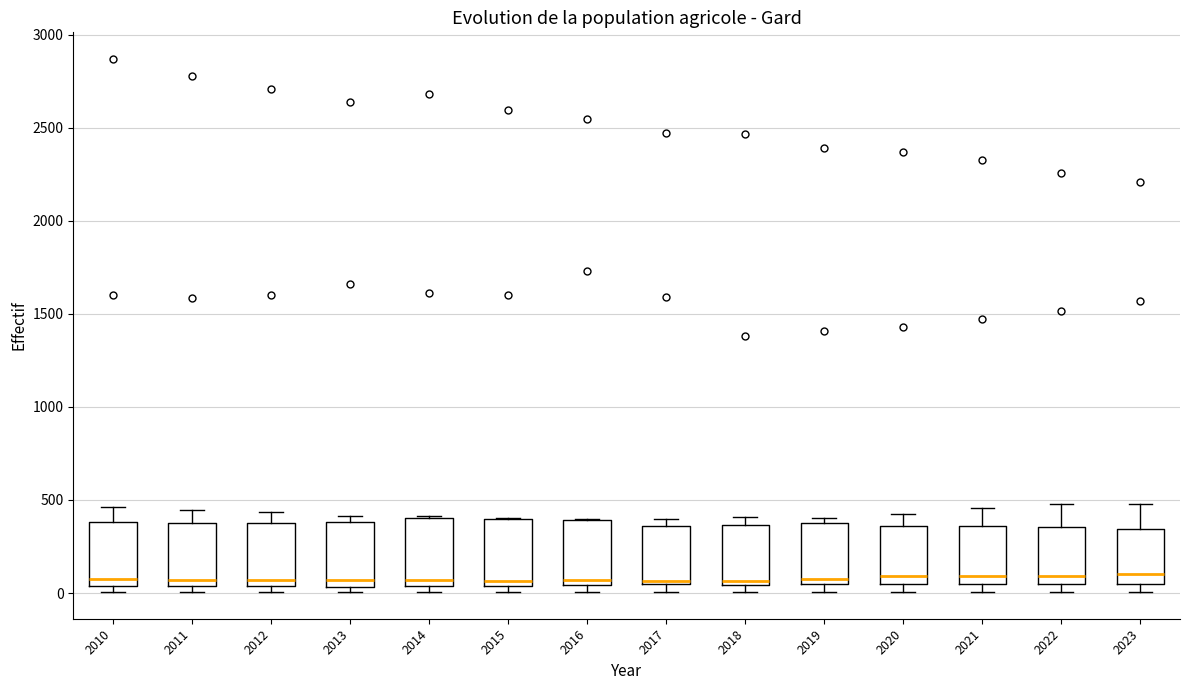

Reading left to right, read every box against the y-axis: the position of its median line, the range the box covers, and the ends of its whiskers. The values are not printed on the chart, so give them approximately, as read against the axis.

2010: median 50 (just above the box's lower edge), box 50 to 400, whiskers 0 to 450
2011: median 50 (just above the box's lower edge), box 50 to 350, whiskers 0 to 450
2012: median 50 (just above the box's lower edge), box 50 to 400, whiskers 0 to 450
2013: median 50 (just above the box's lower edge), box 50 to 400, whiskers 0 to 400 (just above the box's upper edge)
2014: median 50 (just above the box's lower edge), box 50 to 400, whiskers 0 to 400
2015: median 50 (just above the box's lower edge), box 50 to 400, whiskers 0 to 400
2016: median 50 (just above the box's lower edge), box 50 to 400, whiskers 0 to 400
2017: median 50 (just above the box's lower edge), box 50 to 350, whiskers 0 to 400
2018: median 50 (just above the box's lower edge), box 50 to 350, whiskers 0 to 400
2019: median 50 (just above the box's lower edge), box 50 to 400, whiskers 0 to 400 (just above the box's upper edge)
2020: median 100, box 50 to 350, whiskers 0 to 400
2021: median 100, box 50 to 350, whiskers 0 to 450
2022: median 100, box 50 to 350, whiskers 0 to 500
2023: median 100, box 50 to 350, whiskers 0 to 500